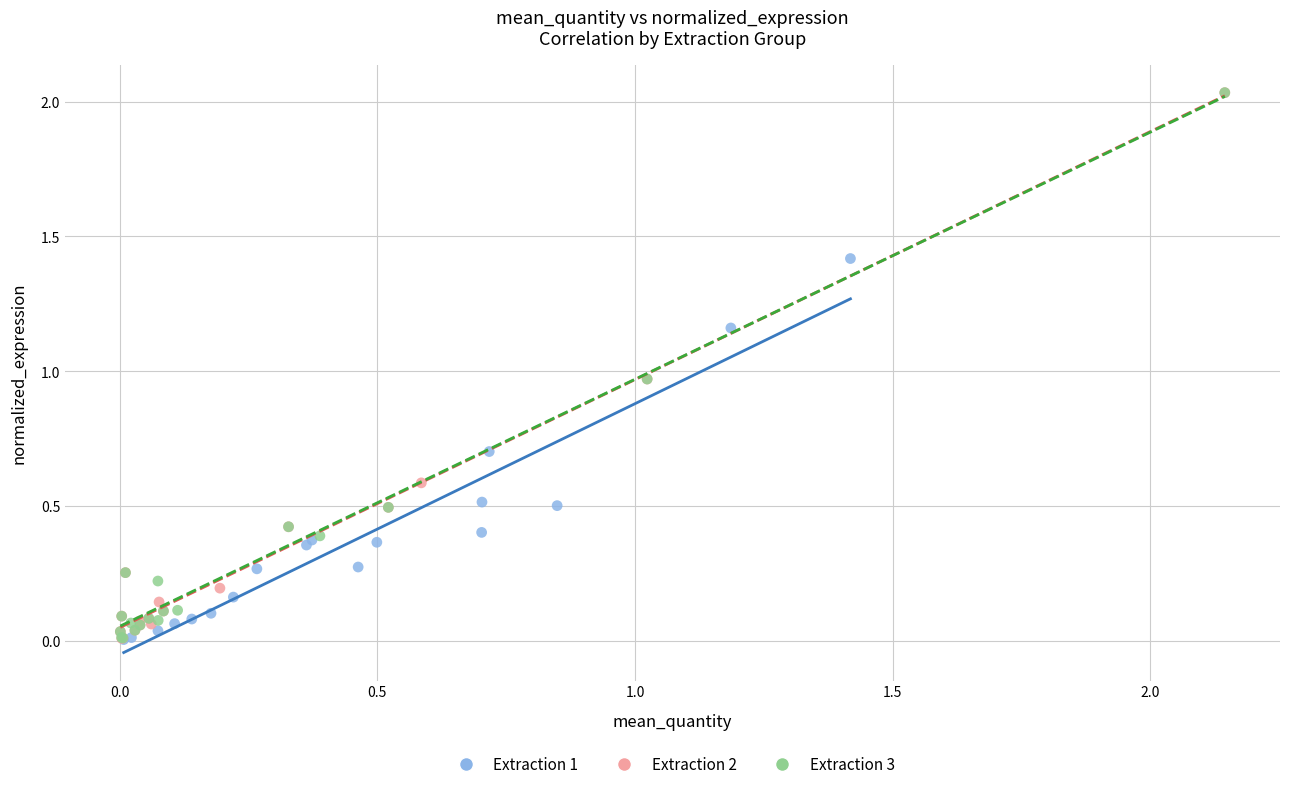

Which series has the largest Y range (max minus min)?

Extraction 2